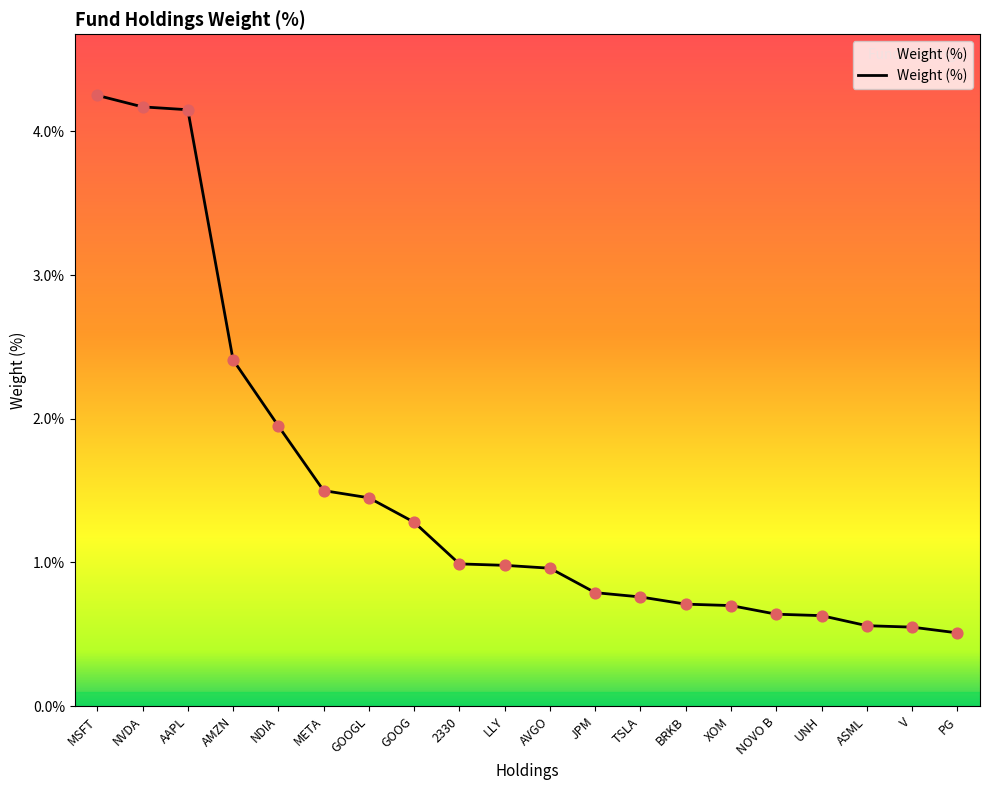

What is the change in value from AVGO to ASML?

-0.4